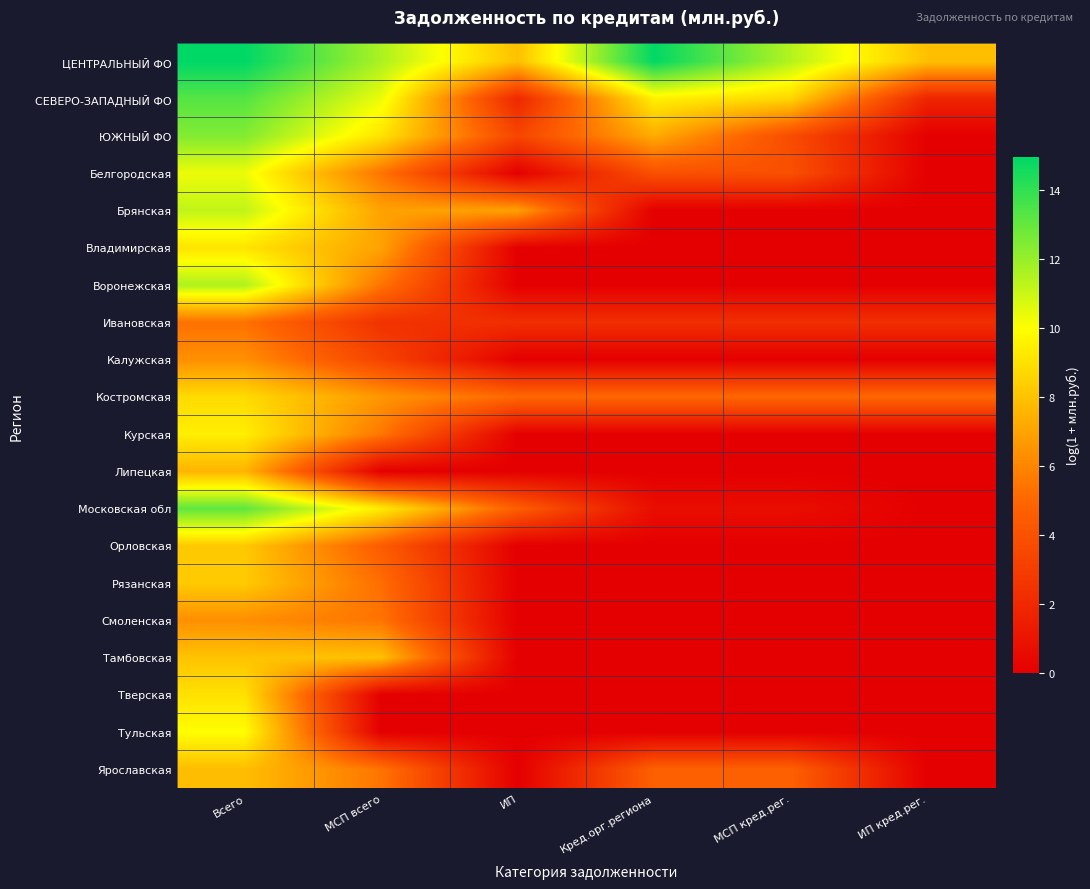

At how many categories does at least one series exceed 13?

2